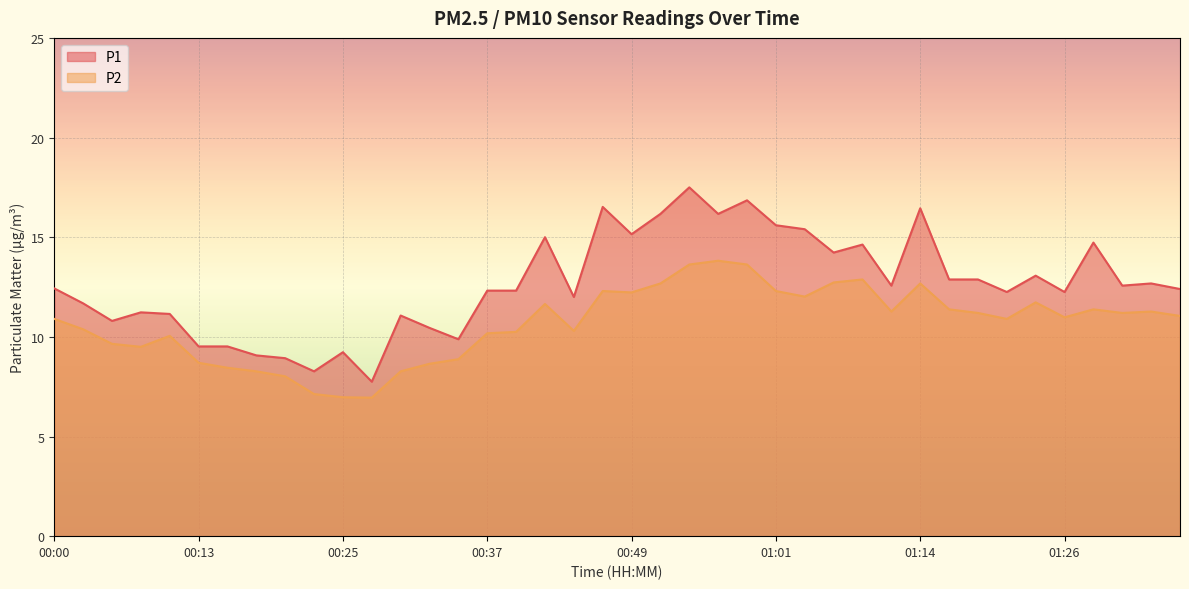

Where is the first local minimum for P2?

00:08